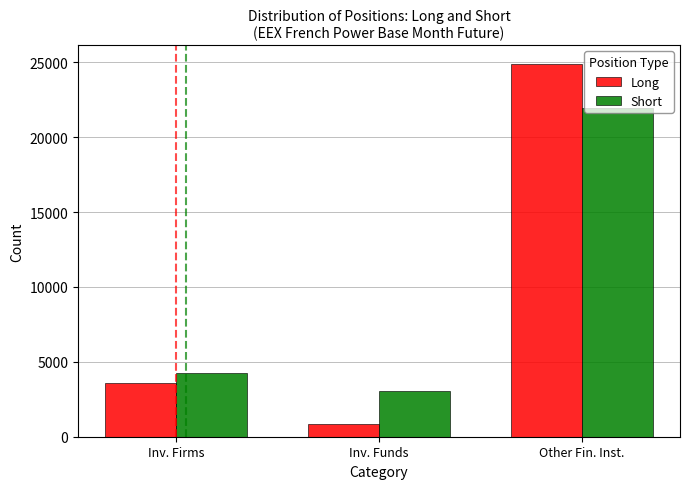

What is the label of the 2nd bar from the right?

Inv. Funds